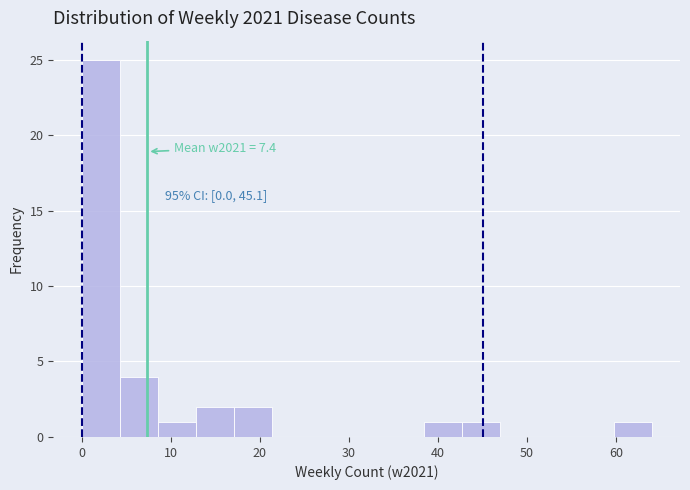

Over which range of the x-axis is the bar tallest?

0 to 4